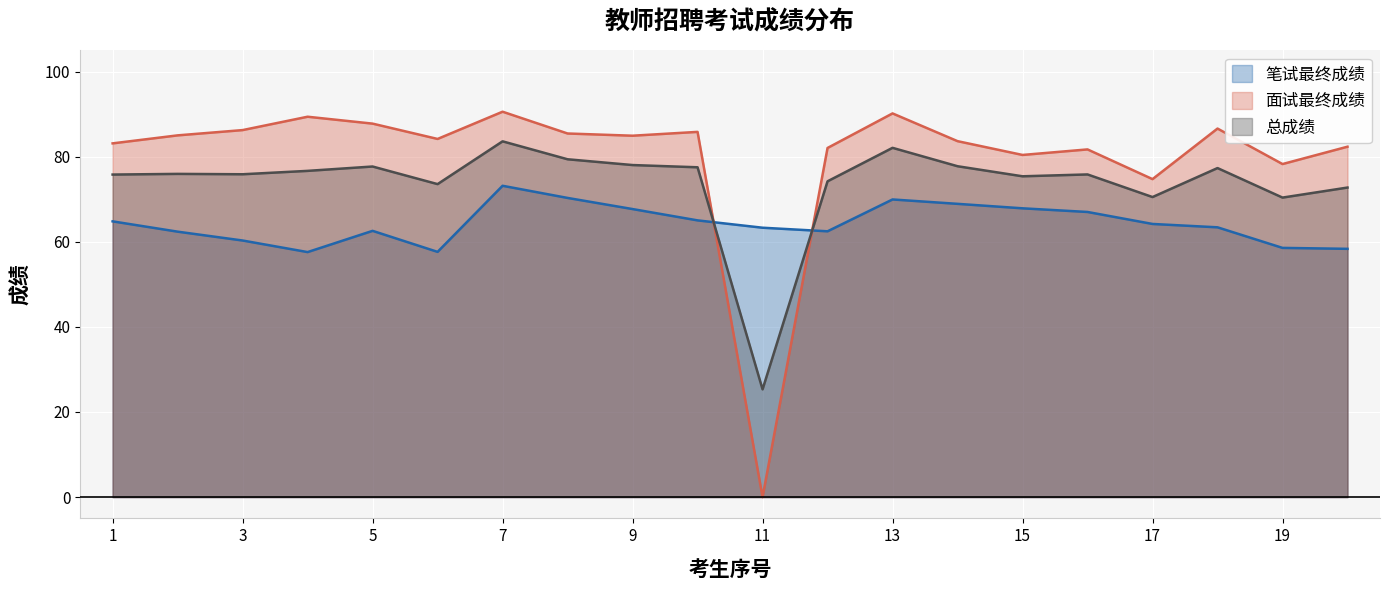

How many intersections are there between 面试最终成绩 and 总成绩?

2